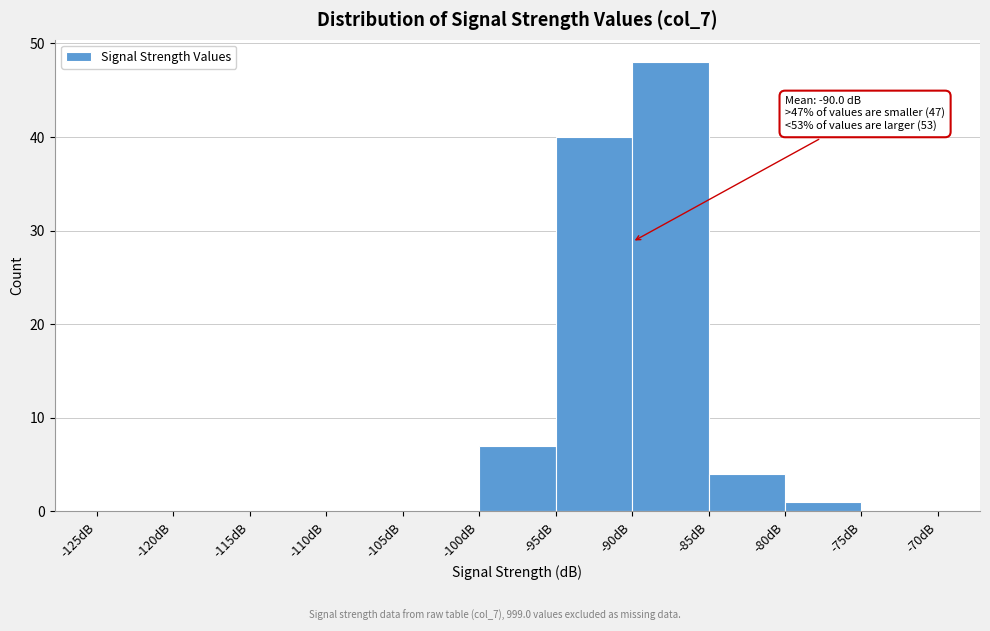

Over which range of the x-axis is the bar tallest?

-90 to -85